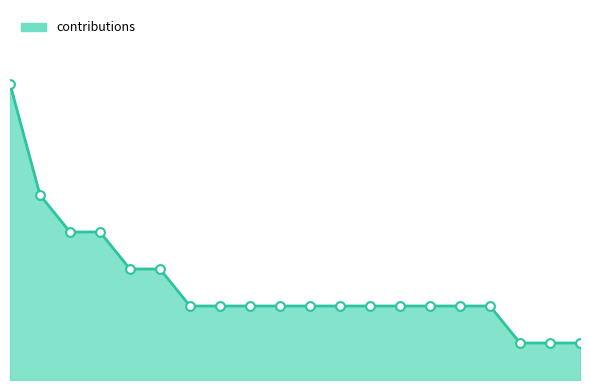

Does the chart have visible grid lines?

No